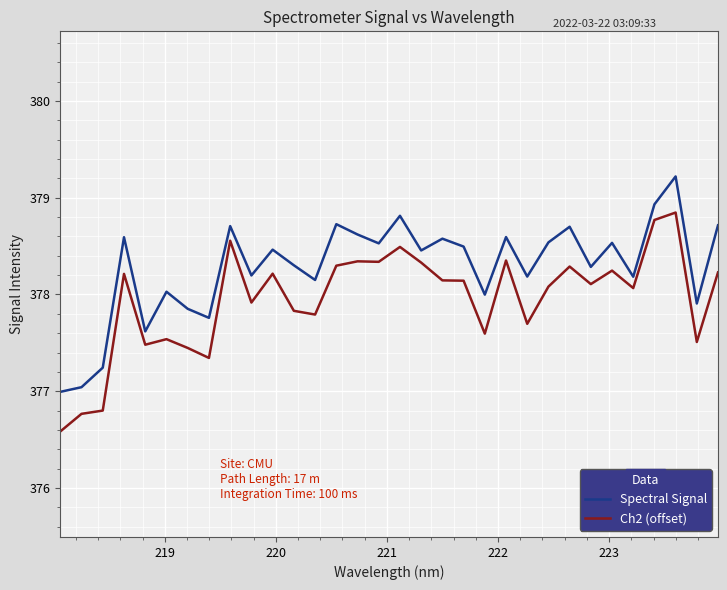

Which series has the widest spread of values?

Ch2 (offset)